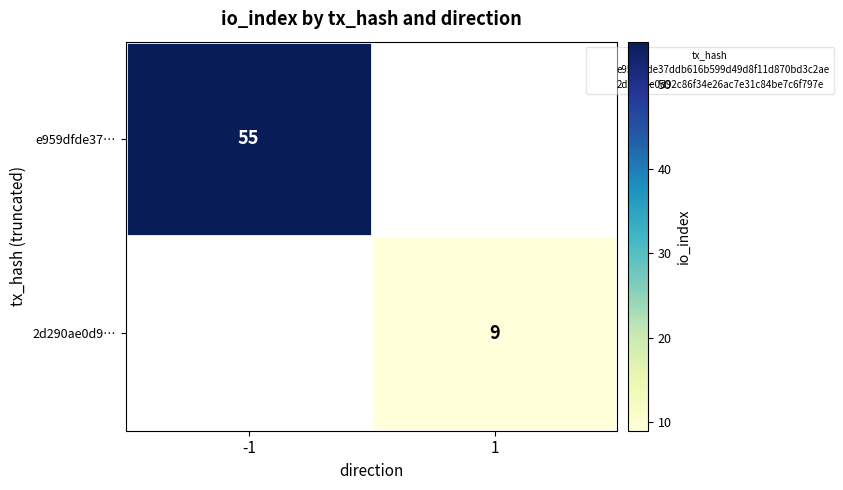

Which category has the highest value in the 2d290ae0d9… series?

-1